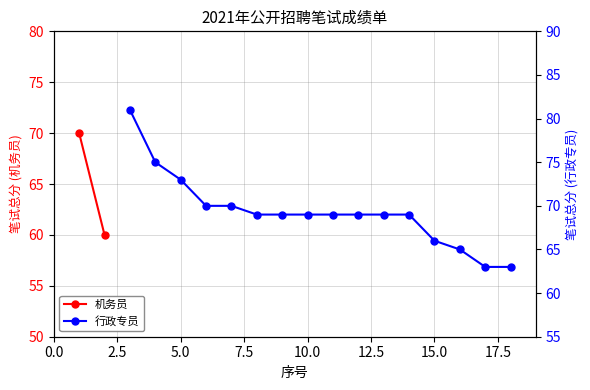

Where is the data nearest to the value 72?

5.0